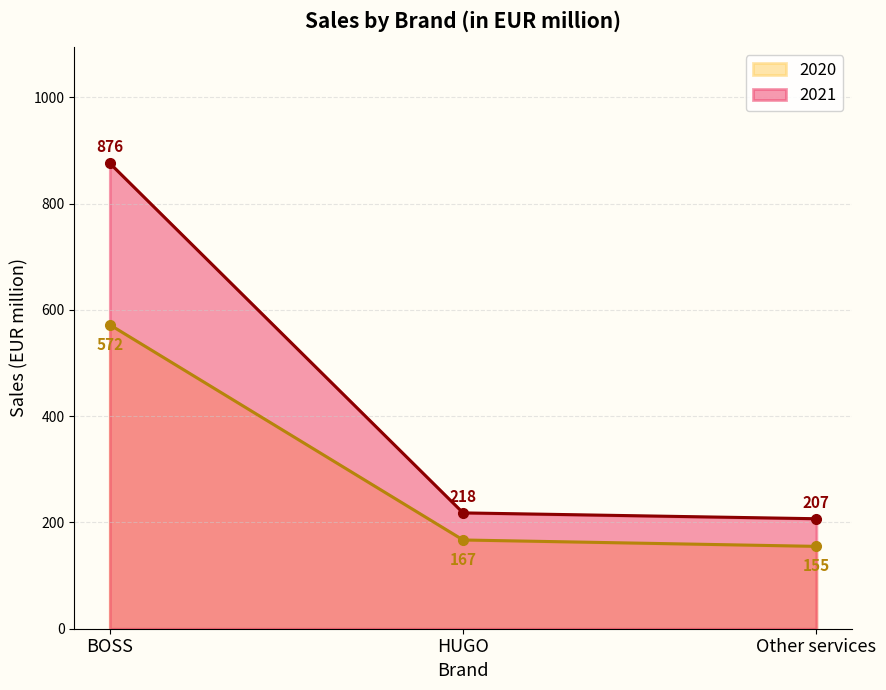

Which has a higher value, Other services or BOSS?

BOSS